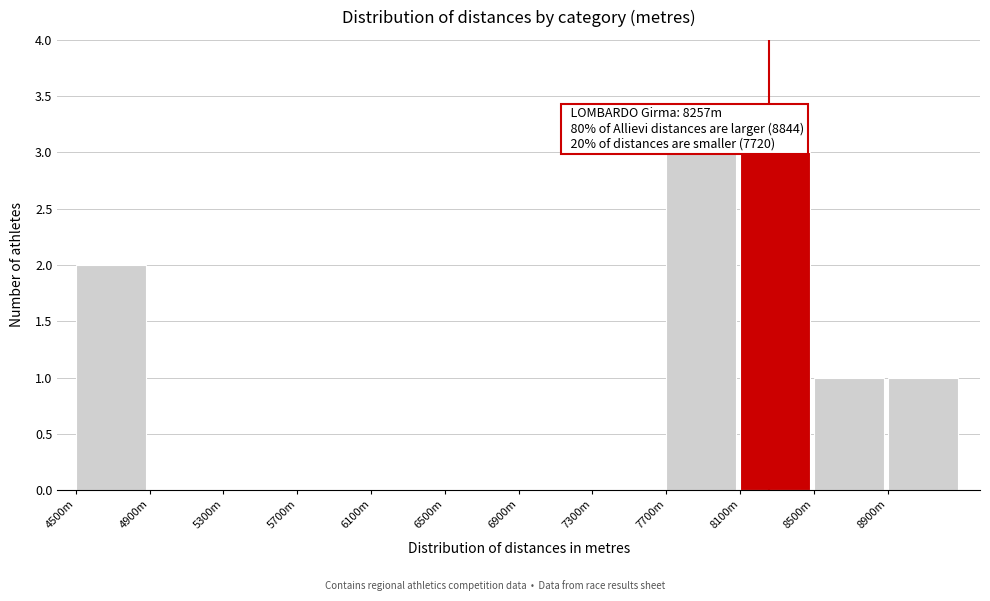

Reading left to right, what are all the values shown in this chart?

4500m=2	4900m=0	5300m=0	5700m=0	6100m=0	6500m=0	6900m=0	7300m=0	7700m=3	8100m=3	8500m=1	8900m=1